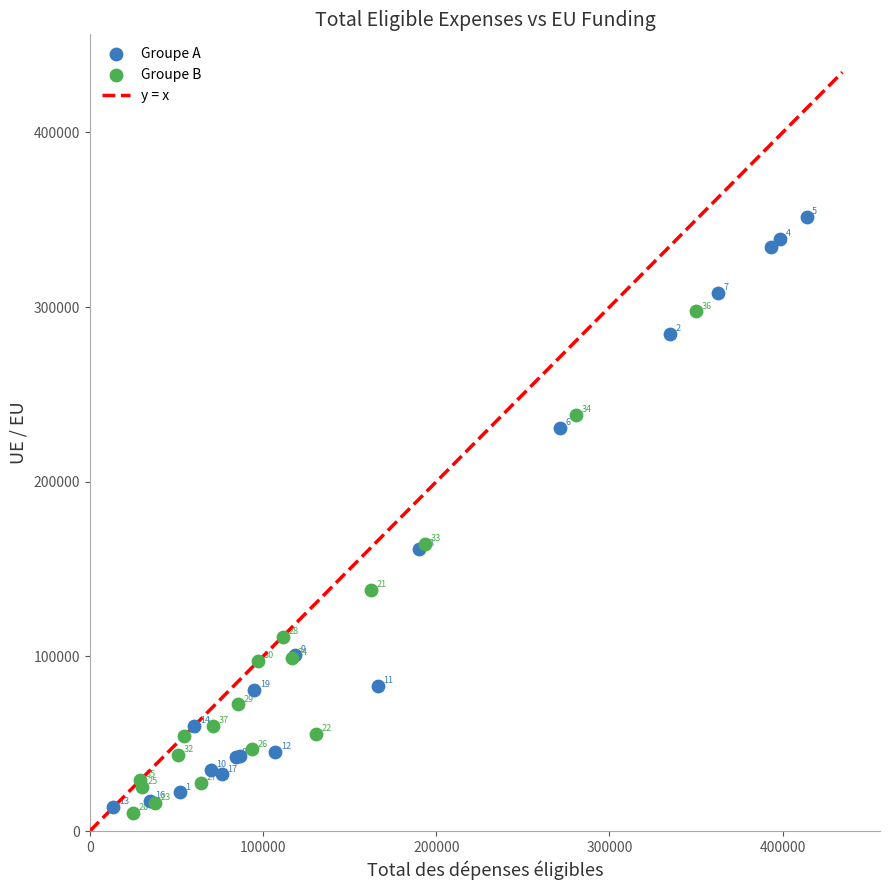

Which series contains the highest Y value?

Groupe A